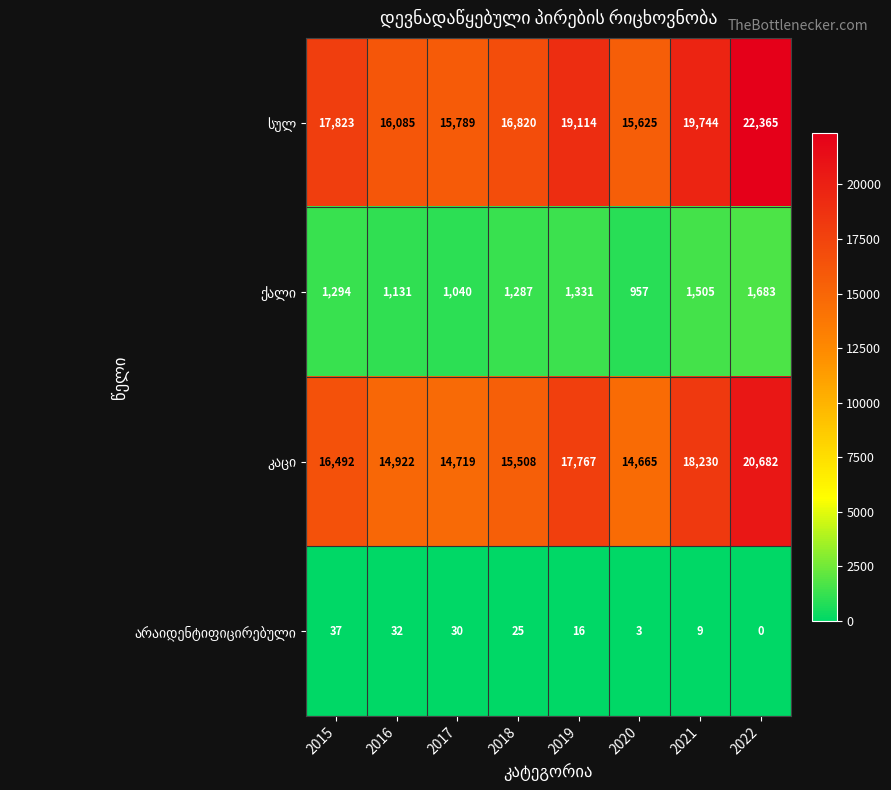

At which category does the chart reach its peak across all series?

2022